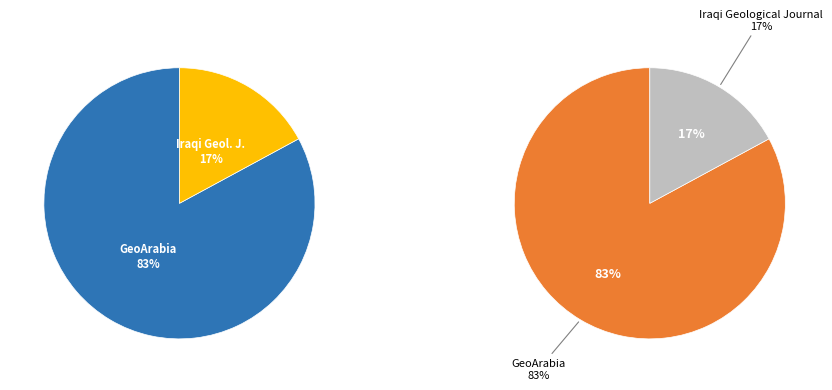

Is the sum of GeoArabia and Iraqi Geological Journal greater than half?

Yes